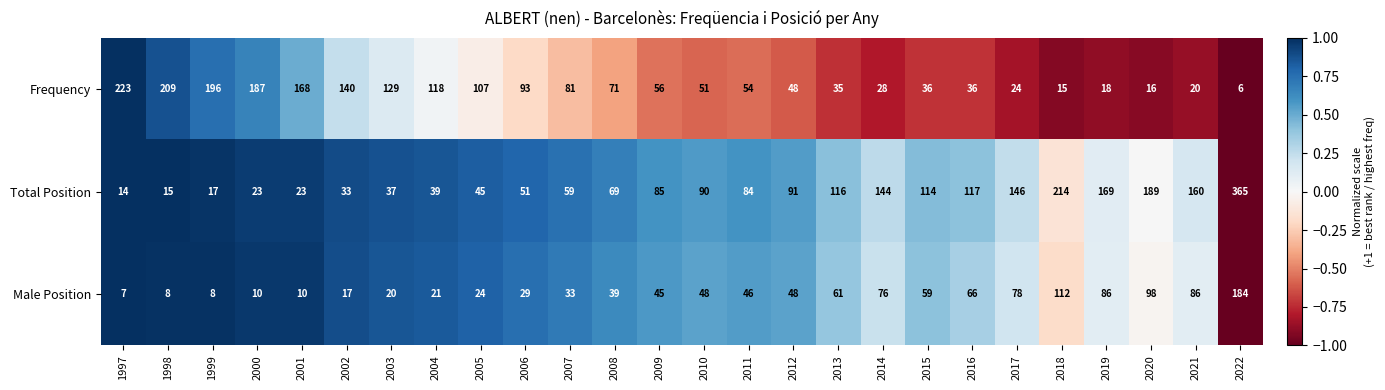

Which series changed the most between 2001 and 2017?

Frequency